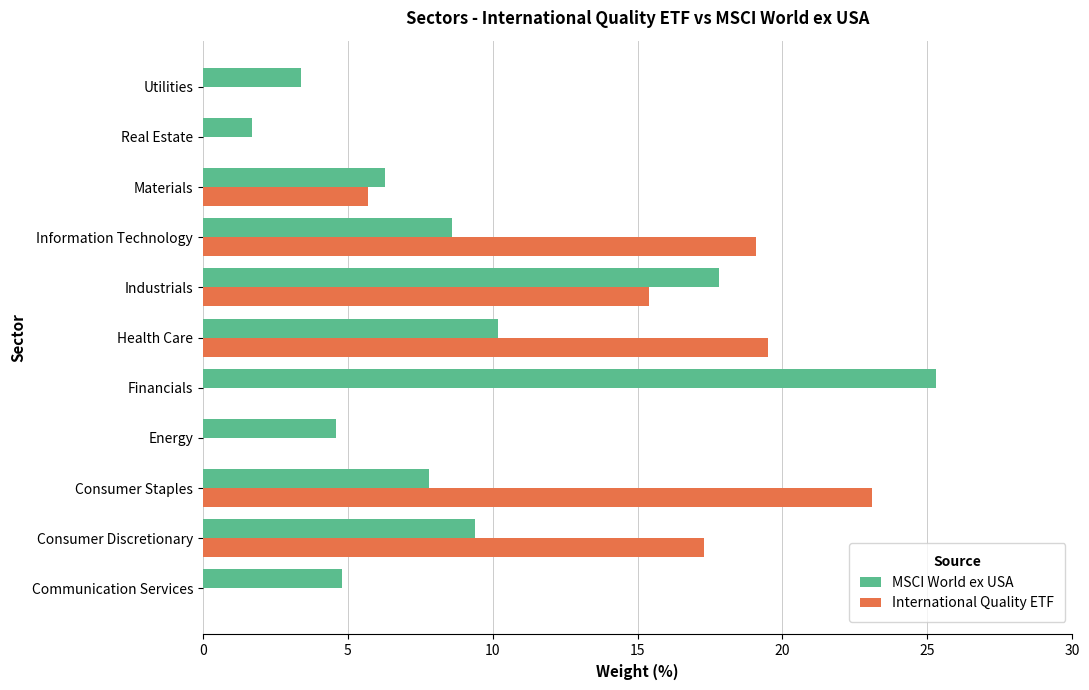

At which label is MSCI World ex USA closest to 13?

Health Care